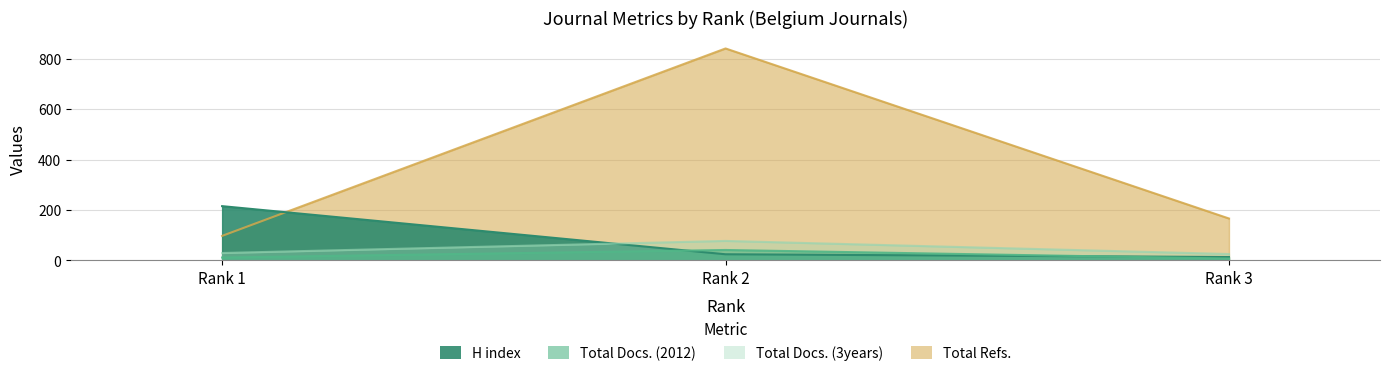

What is the sum of the Total Docs. (3years) values at Rank 2 and Rank 1?

106